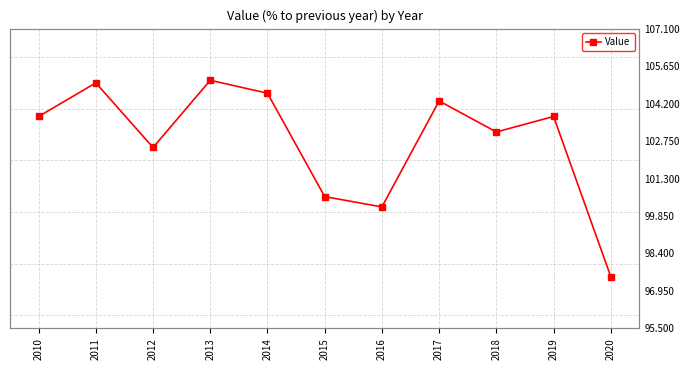

Reading left to right, extract all data points from this chart.

2010=103.7	2011=105.0	2012=102.5	2013=105.1	2014=104.6	2015=100.6	2016=100.2	2017=104.3	2018=103.1	2019=103.7	2020=97.5